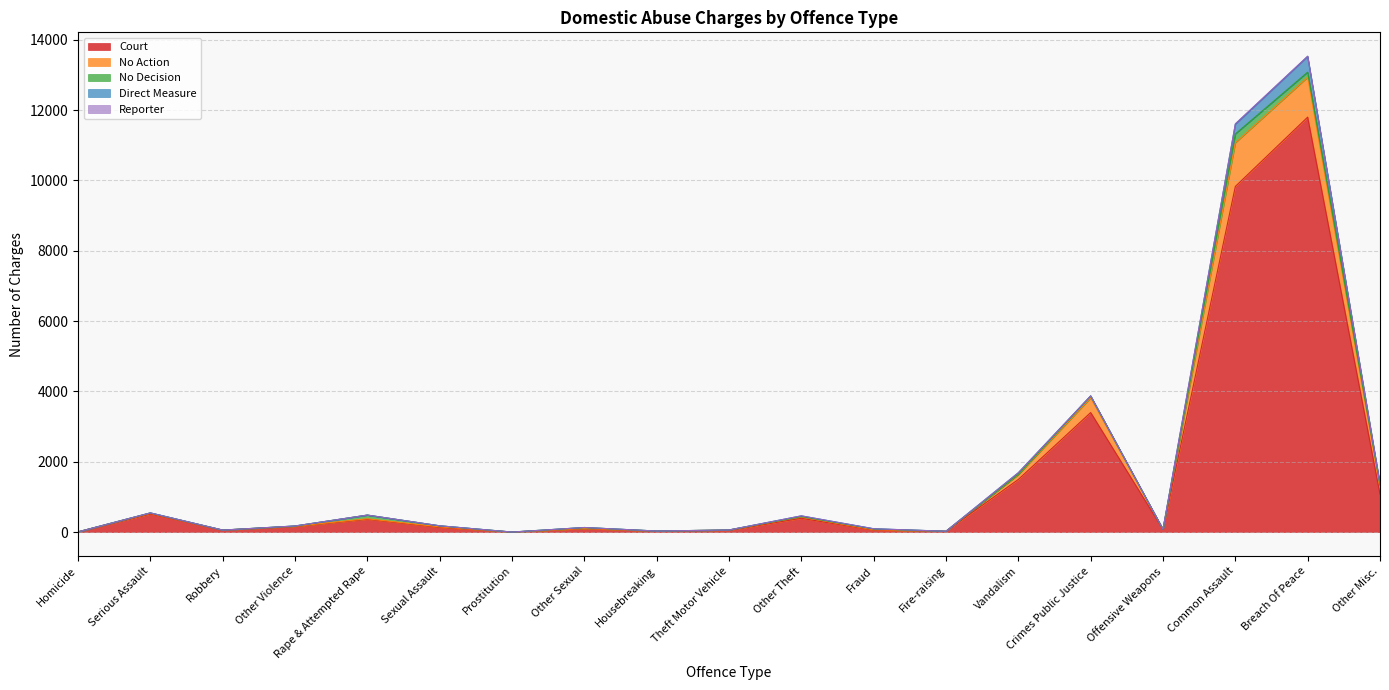

Which has a higher value, Breach Of Peace or Robbery?

Breach Of Peace